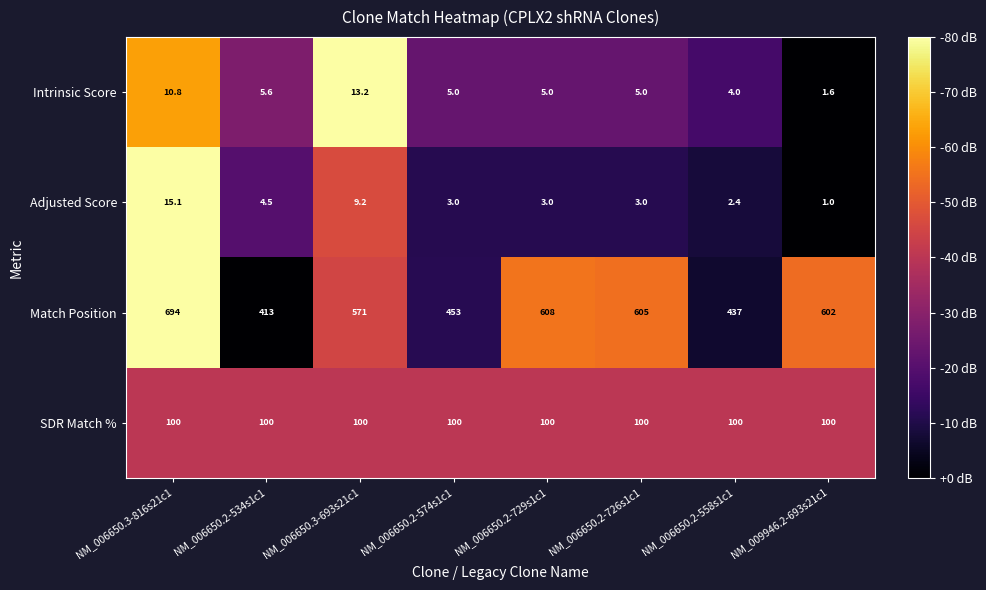

What is the approximate value of Intrinsic Score at NM_009946.2-693s21c1?

1.6